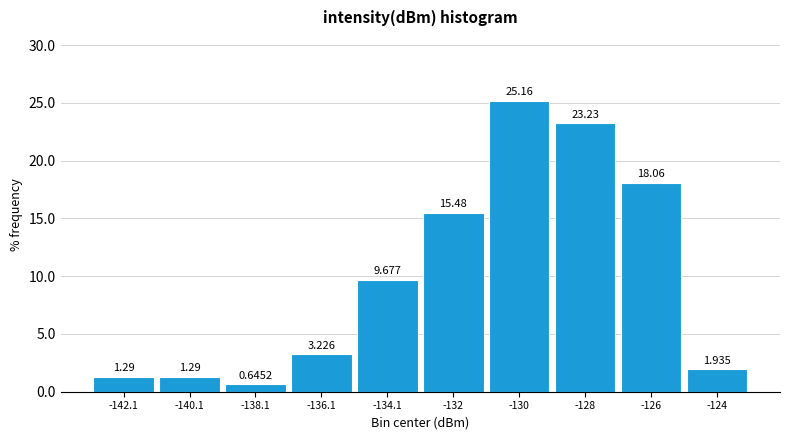

How tall is the bar that spans -135 to -133 on the x-axis? The bar edges are not printed on the chart, so give them approximately, as read against the axis.

9.6774